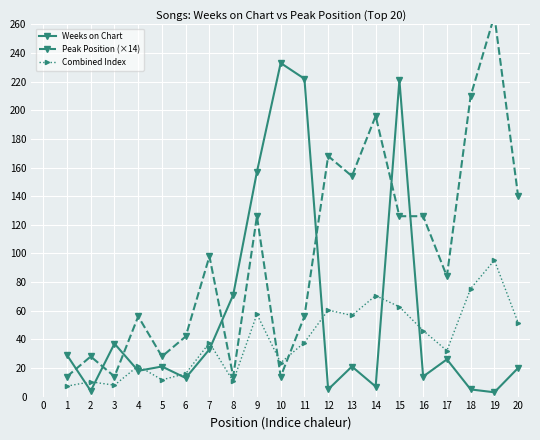

Where do Combined Index and Weeks on Chart first cross each other?

1 and 2